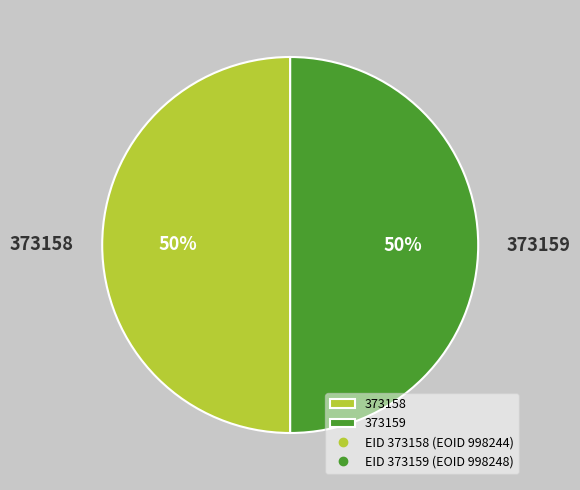

What is the ratio of the value at 373159 to the value at 373158?

1.0